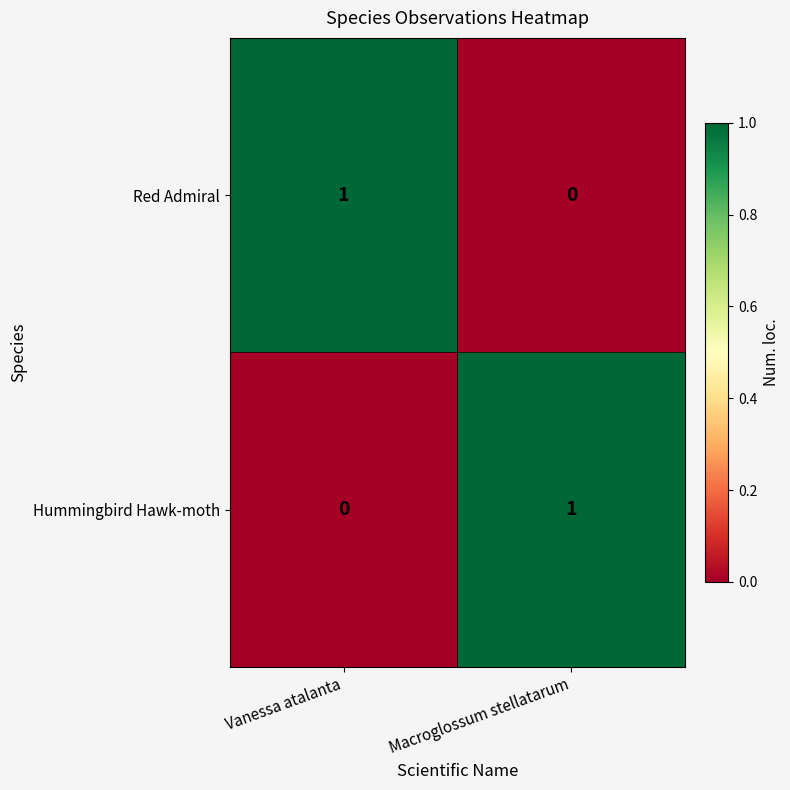

Reading left to right, transcribe all the data shown in this chart.

Red Admiral: Vanessa atalanta=1	Macroglossum stellatarum=0
Hummingbird Hawk-moth: Vanessa atalanta=0	Macroglossum stellatarum=1